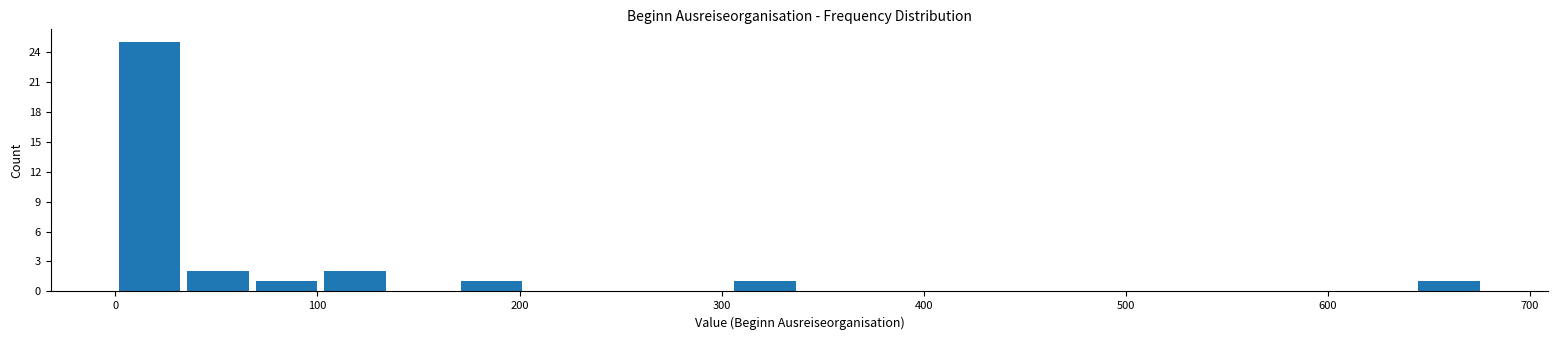

Read against the x-axis, roughly where is the centre of the tallest bar?

20